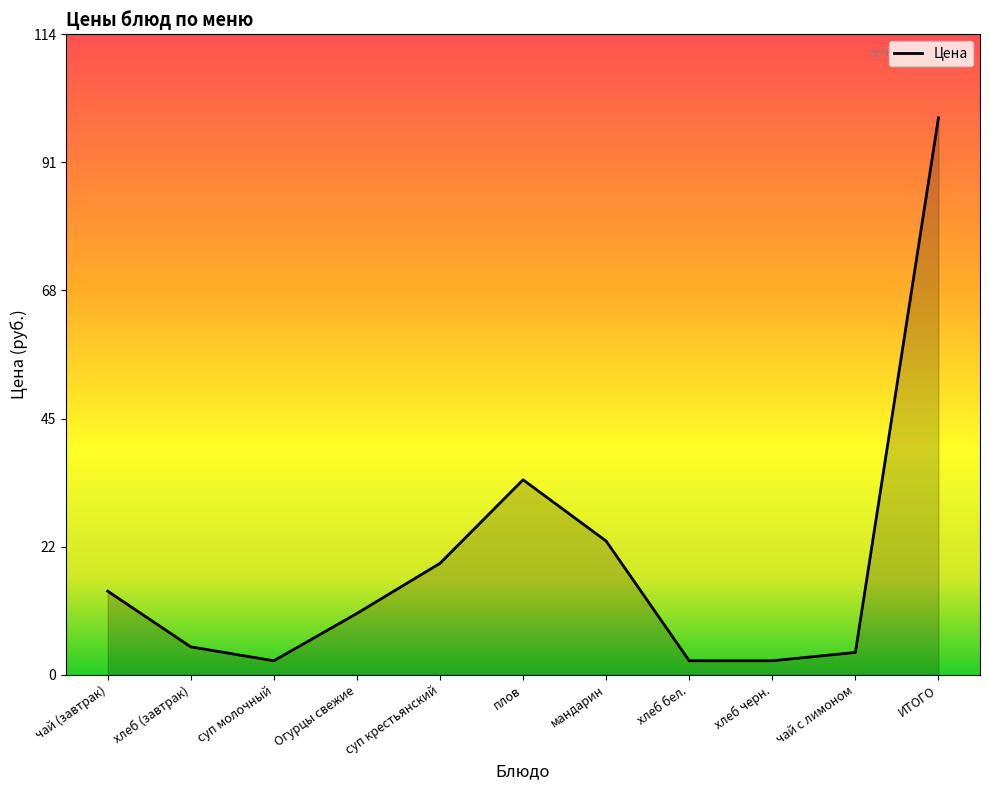

Reading left to right, list all the values displayed in this chart.

чай (завтрак)=15.0	хлеб (завтрак)=5.0	суп молочный=2.5	Огурцы свежие=11.0	суп крестьянский=20.0	плов=35.0	мандарин=24.0	хлеб бел.=2.5	хлеб черн.=2.5	чай с лимоном=4.0	ИТОГО=100.0